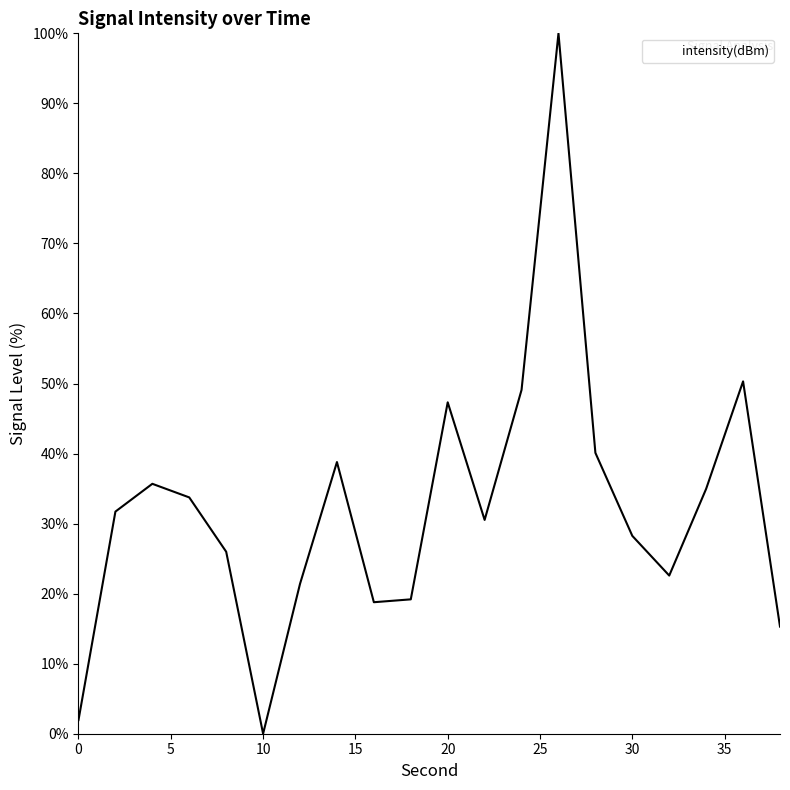

What is the greatest value displayed?

100.0